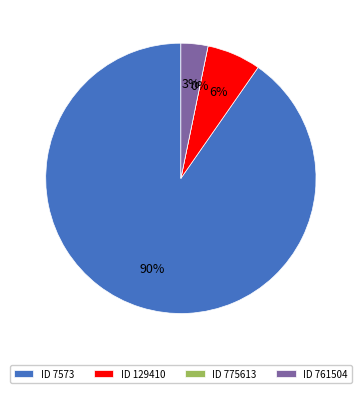

To the nearest percent, what is the combined percentage of 129410 and 761504?

10%